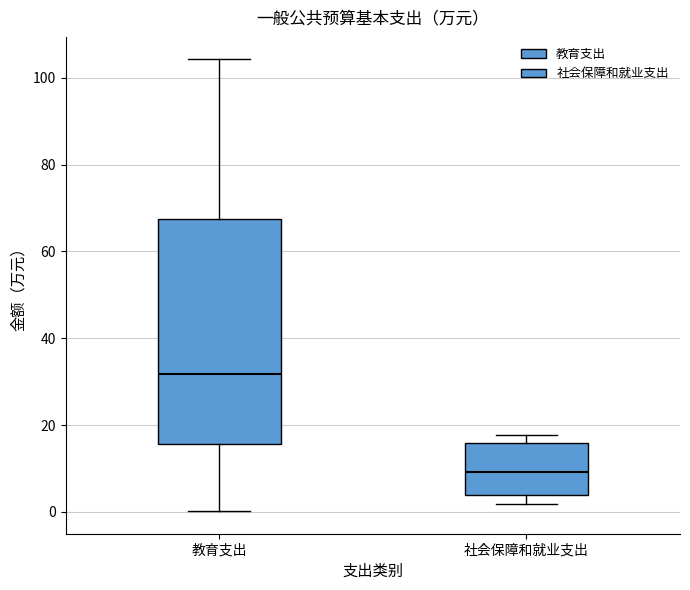

Where does the median line of the box for 社会保障和就业支出 sit on the y-axis? The values are not printed on the chart, so give them approximately, as read against the axis.

10